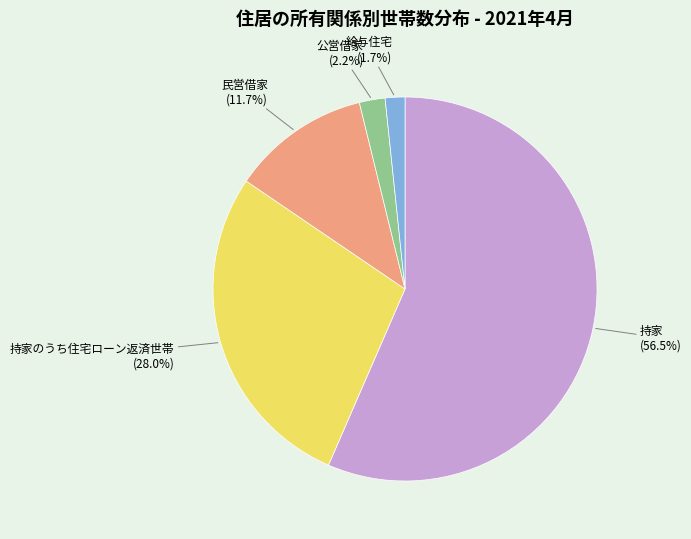

Between 民営借家 (11.7%) and 持家のうち住宅ローン返済世帯 (28.0%), which is larger?

持家のうち住宅ローン返済世帯 (28.0%)